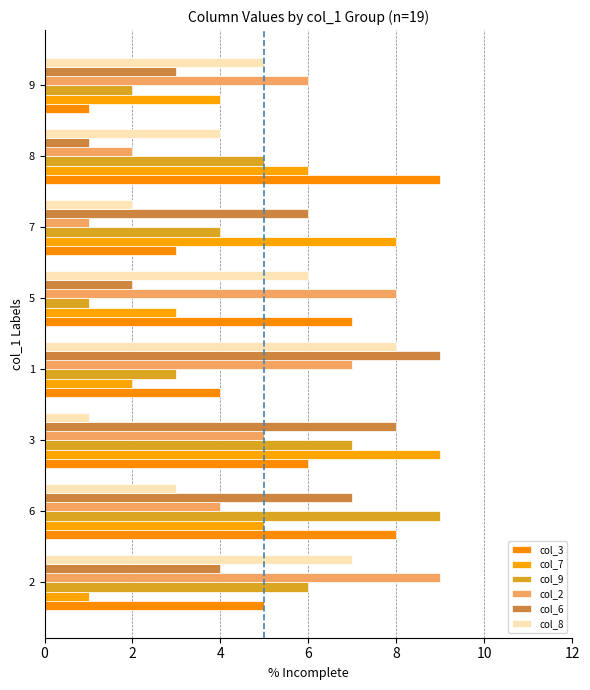

At how many categories does at least one series exceed 4?

8